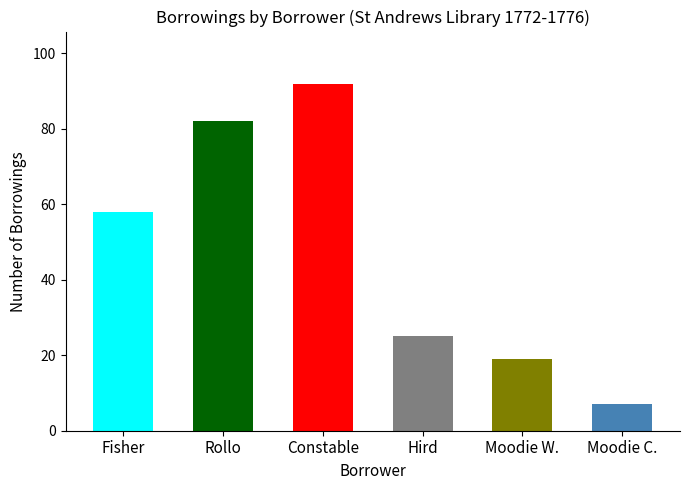

What is the ratio of the value at Constable to the value at Hird?

3.7